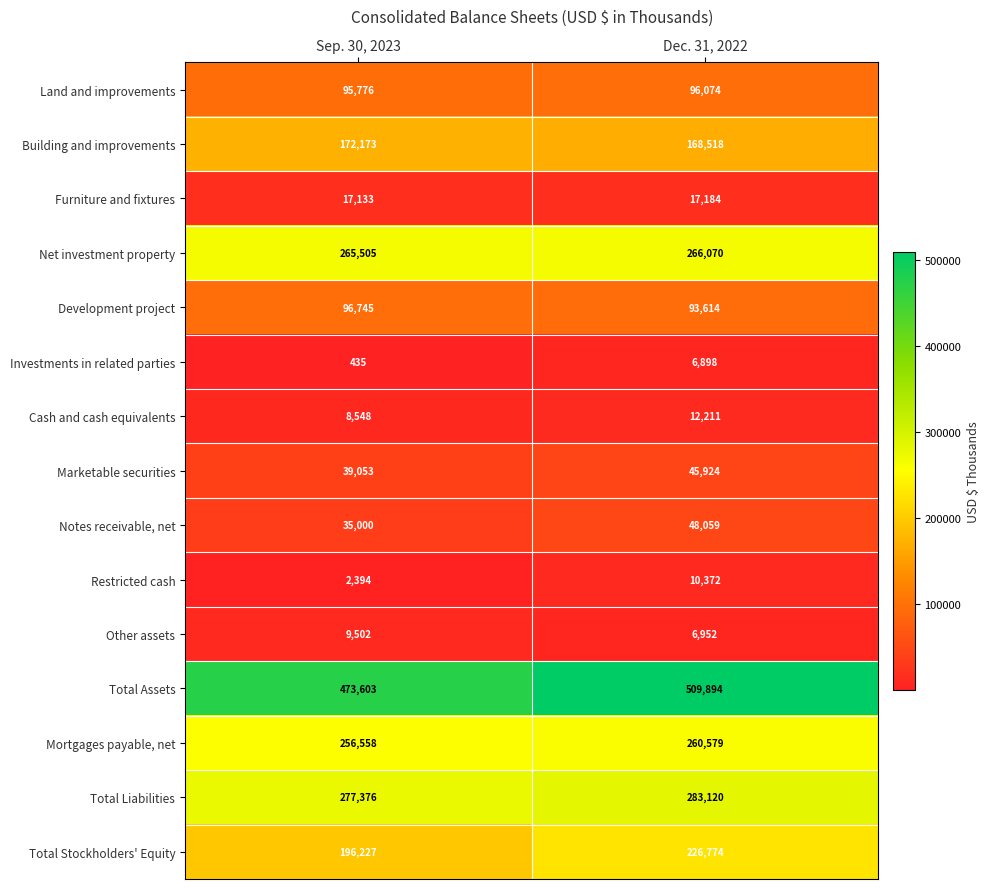

Reading left to right, list all the values displayed in this chart.

Land and improvements: Sep. 30, 2023=95776	Dec. 31, 2022=96074
Building and improvements: Sep. 30, 2023=172173	Dec. 31, 2022=168518
Furniture and fixtures: Sep. 30, 2023=17133	Dec. 31, 2022=17184
Net investment property: Sep. 30, 2023=265505	Dec. 31, 2022=266070
Development project: Sep. 30, 2023=96745	Dec. 31, 2022=93614
Investments in related parties: Sep. 30, 2023=435	Dec. 31, 2022=6898
Cash and cash equivalents: Sep. 30, 2023=8548	Dec. 31, 2022=12211
Marketable securities: Sep. 30, 2023=39053	Dec. 31, 2022=45924
Notes receivable, net: Sep. 30, 2023=35000	Dec. 31, 2022=48059
Restricted cash: Sep. 30, 2023=2394	Dec. 31, 2022=10372
Other assets: Sep. 30, 2023=9502	Dec. 31, 2022=6952
Total Assets: Sep. 30, 2023=473603	Dec. 31, 2022=509894
Mortgages payable, net: Sep. 30, 2023=256558	Dec. 31, 2022=260579
Total Liabilities: Sep. 30, 2023=277376	Dec. 31, 2022=283120
Total Stockholders' Equity: Sep. 30, 2023=196227	Dec. 31, 2022=226774